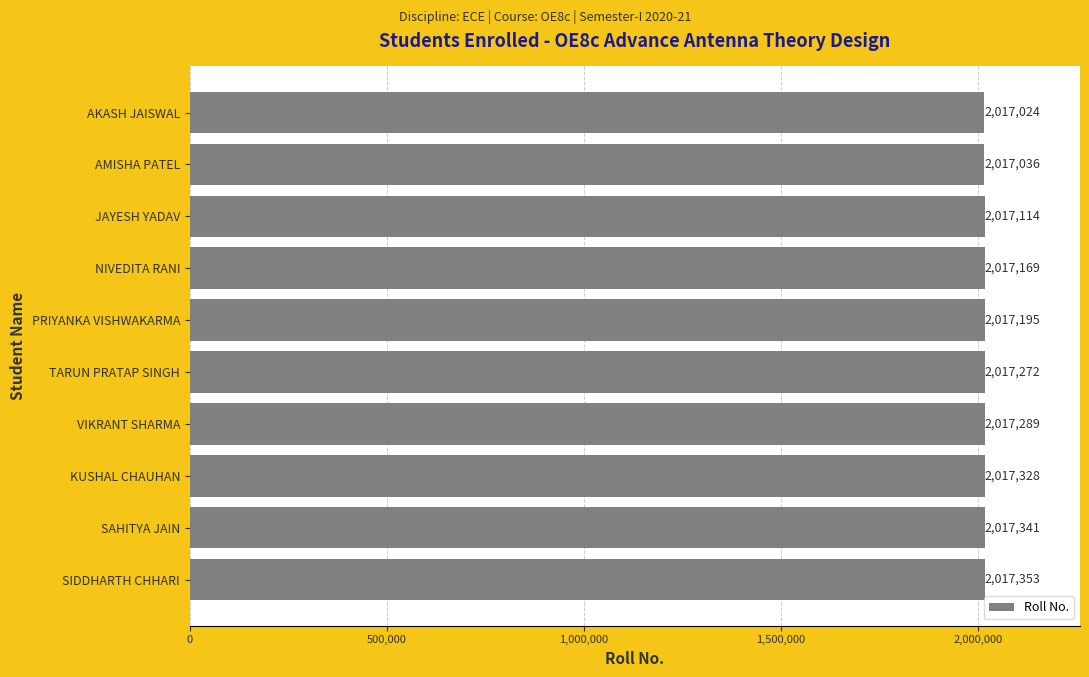

What is the value of the 3rd bar from the top?

2017114